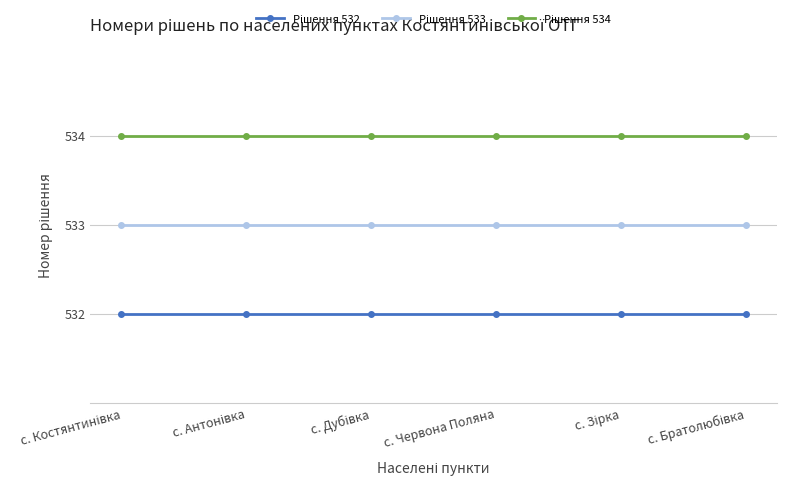

What is the label of the 3rd point from the right?

с. Червона Поляна